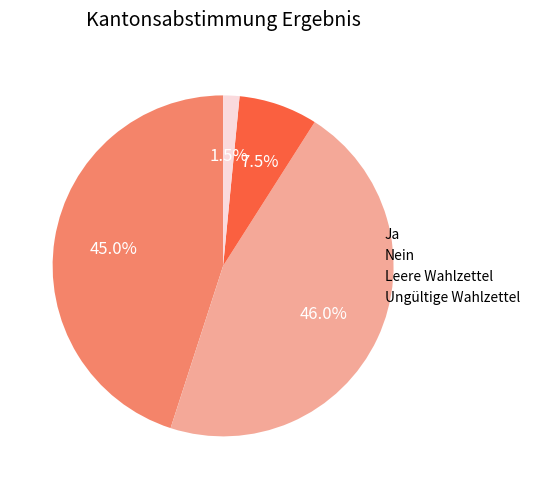

Between Leere Wahlzettel and Nein, which is larger?

Nein